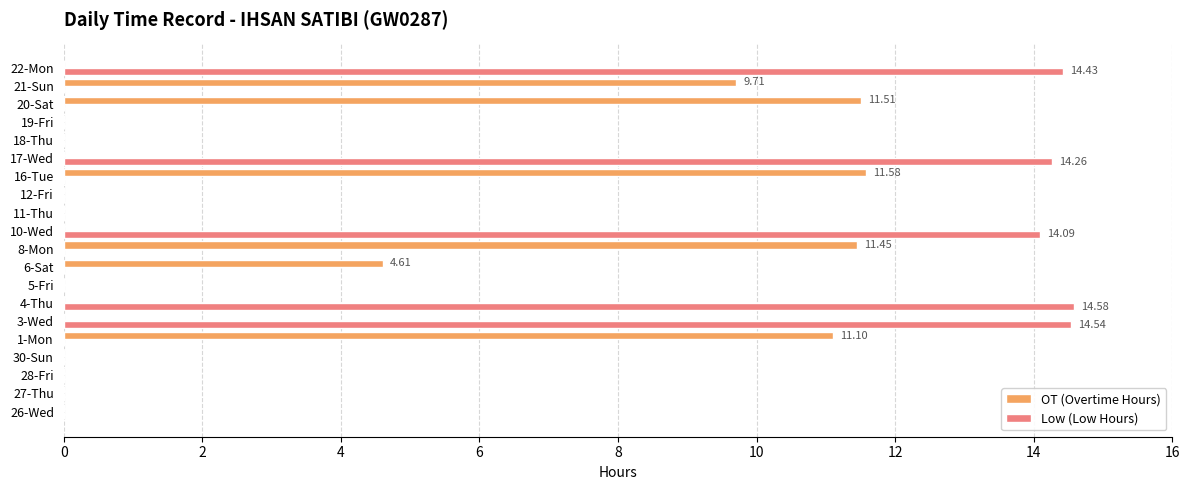

Is the value of OT (Overtime Hours) at 26-Wed greater than the value of Low (Low Hours) at 17-Wed?

No